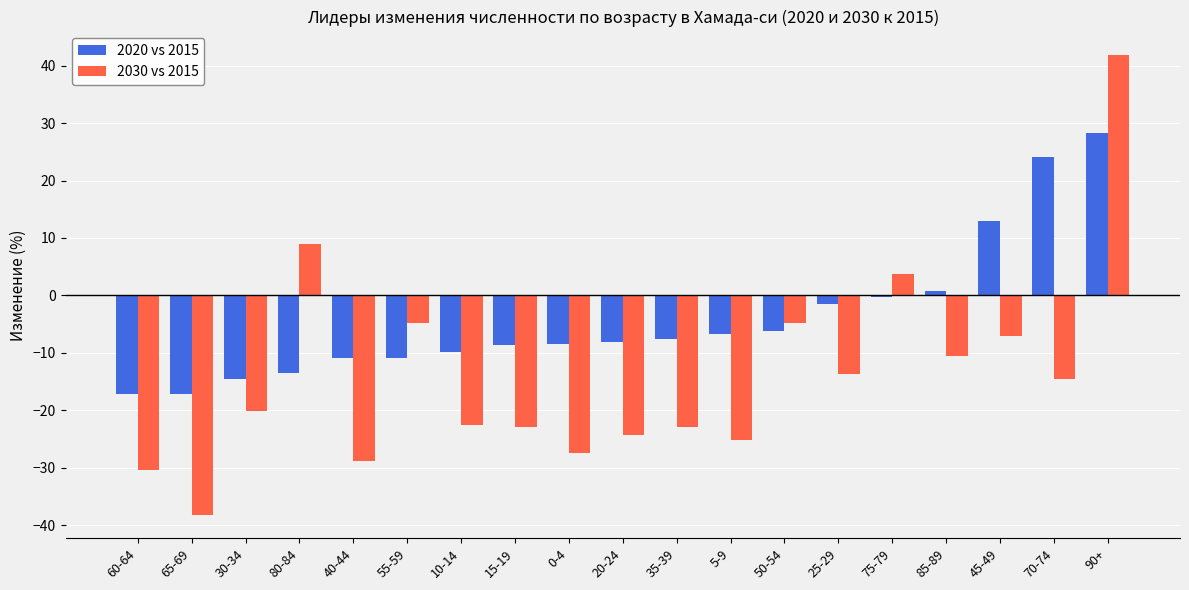

What is the spread (max minus min) of values at 15-19?

14.1